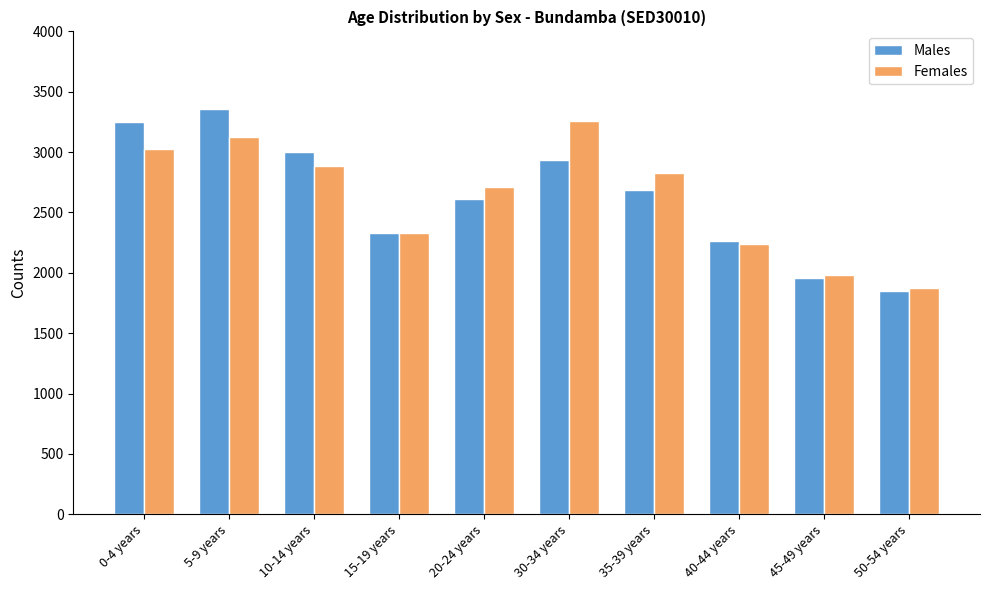

Is the value of Females at 30-34 years greater than the value of Males at 40-44 years?

Yes